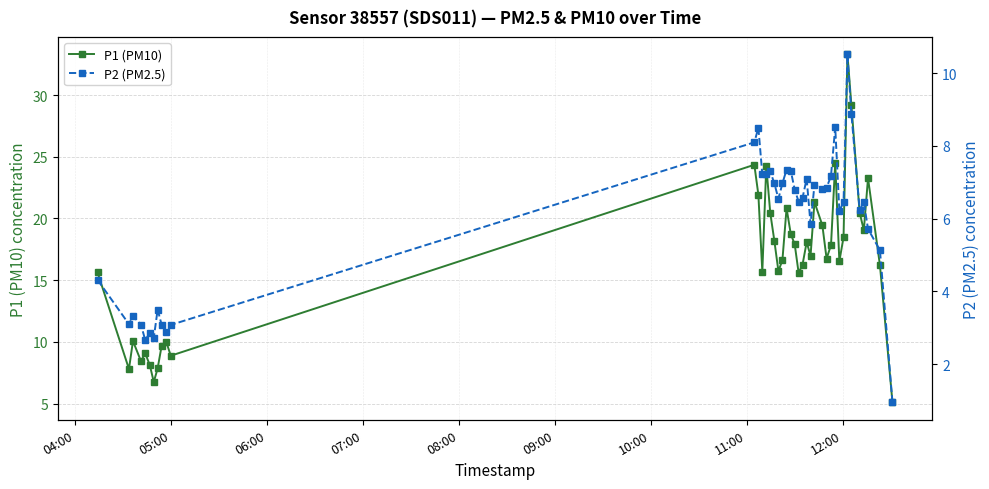

What is the value of the P2 (PM2.5) point at the 26th from the left?

5.8